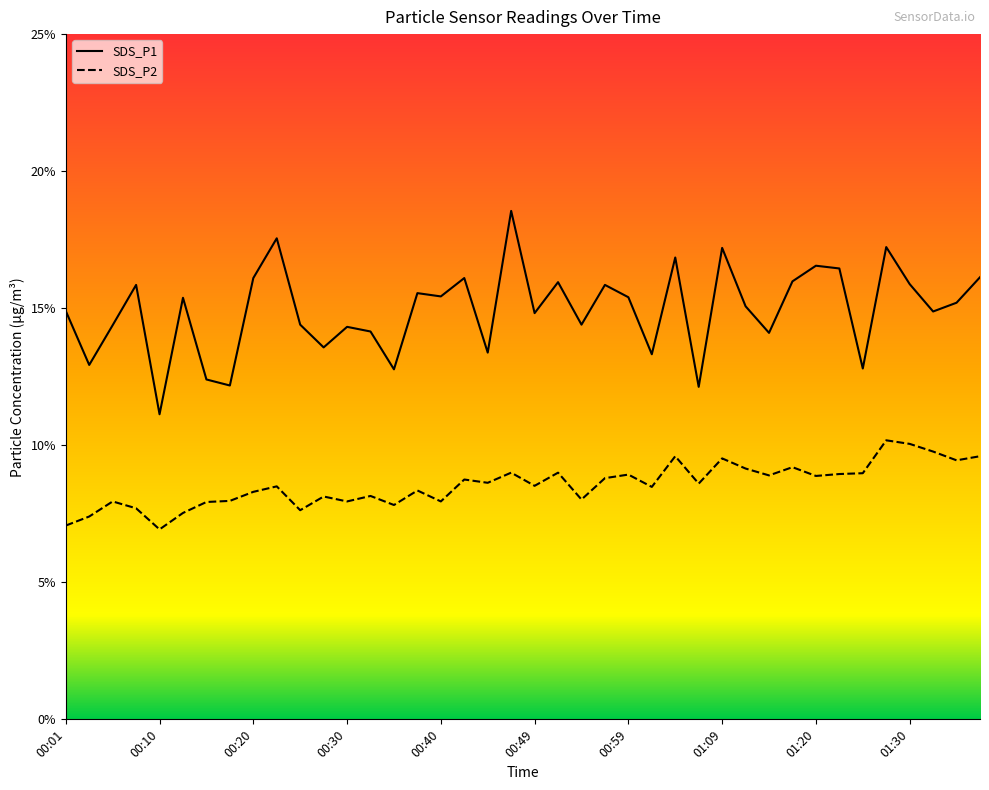

How many interior local valleys does the SDS_P1 series have?

14